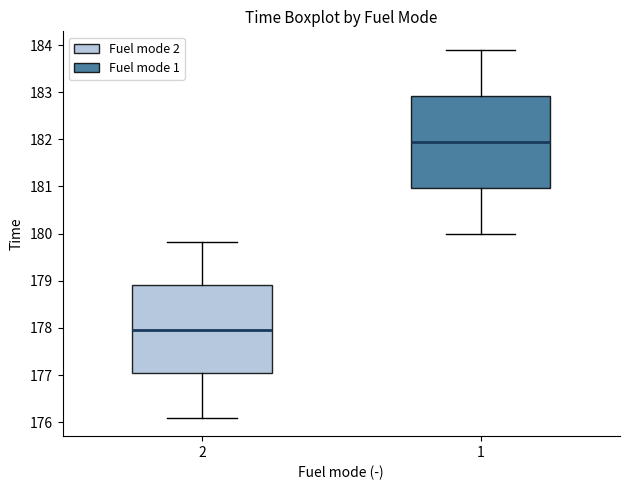

Which box has the lowest median line?

2